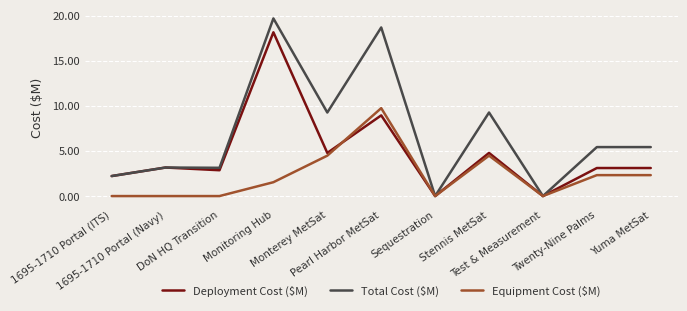

Is it true that Total Cost ($M) equals 0.8 at 1695-1710 Portal (Navy)?

False